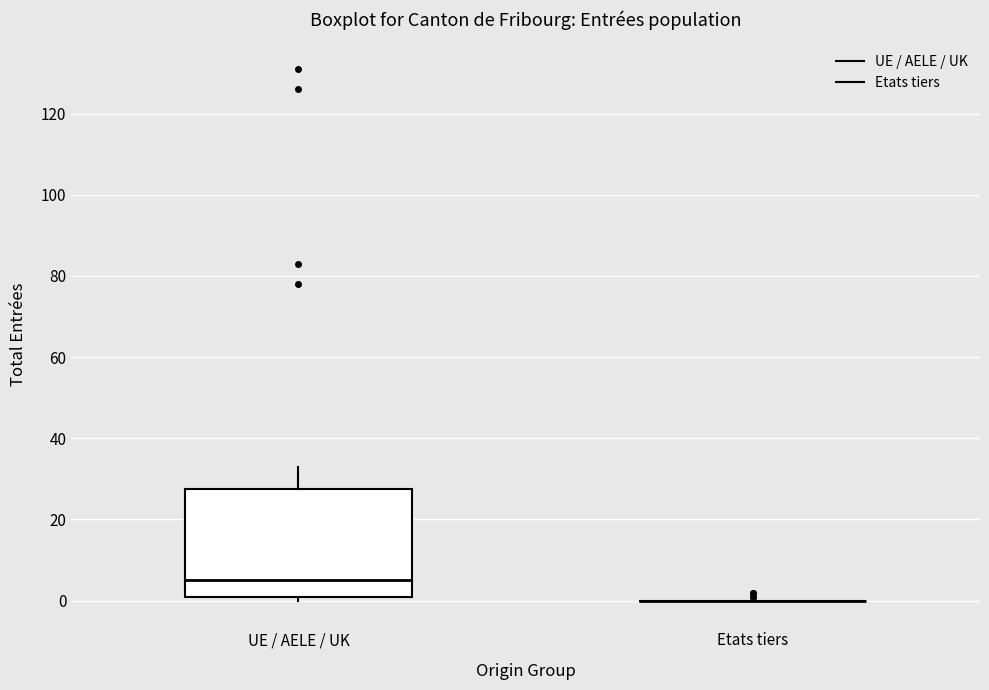

Reading left to right, transcribe this box plot: for each box, give where its median line is, the range the box spans, and where its two whiskers end, as read against the y-axis. The values are not printed on the chart, so give them approximately, as read against the axis.

UE / AELE / UK: median 6, box 2 to 28, whiskers 0 to 34
Etats tiers: box collapsed to a line at 0, whiskers 0 to 0